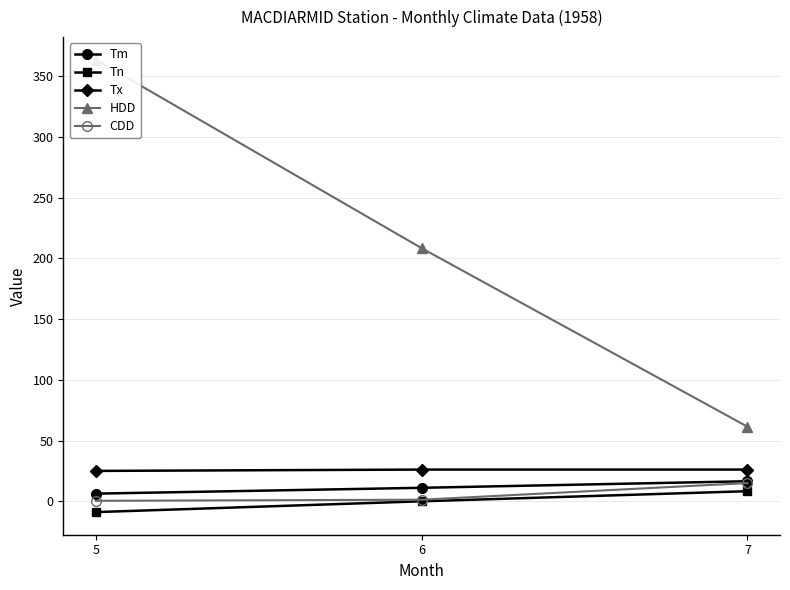

Is this an area chart (filled region under the line)?

No